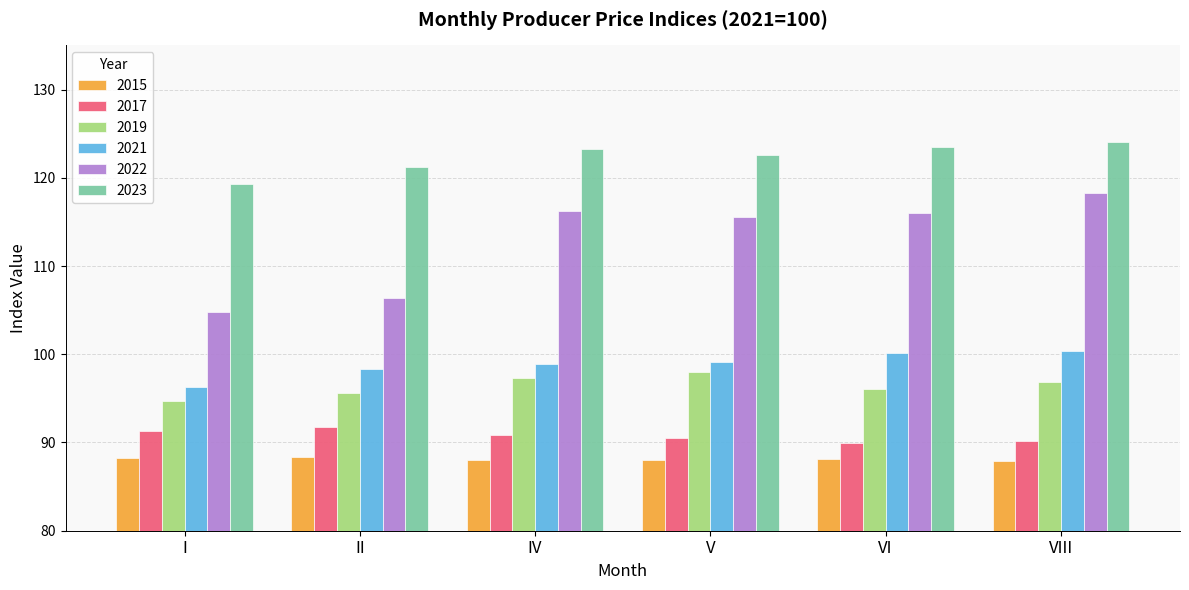

What is the sum of all 2019 values?

578.5